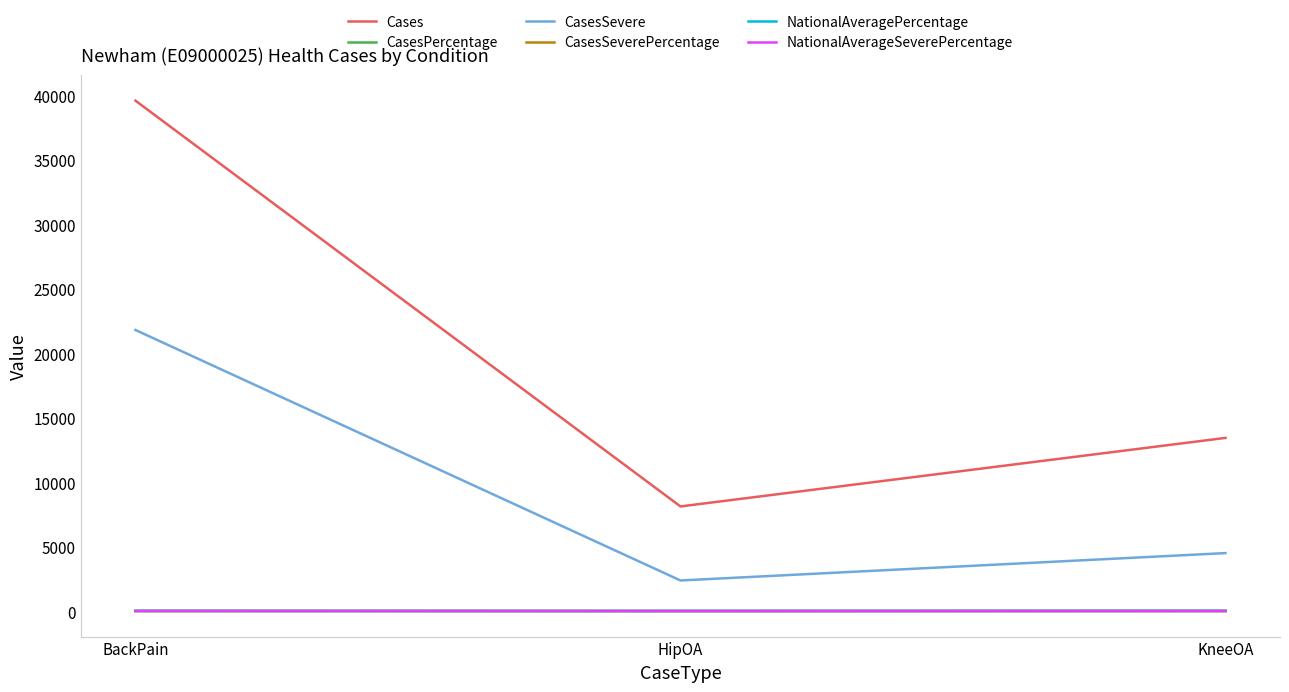

Which label corresponds to the largest value in the chart?

BackPain